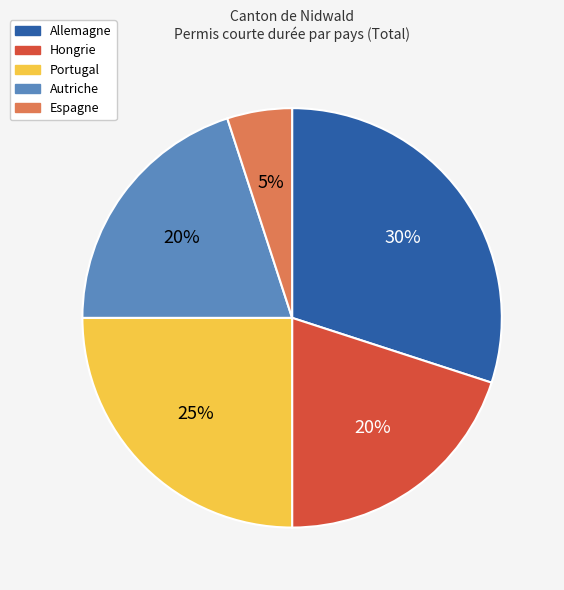

What is the largest slice in the pie chart?

Allemagne